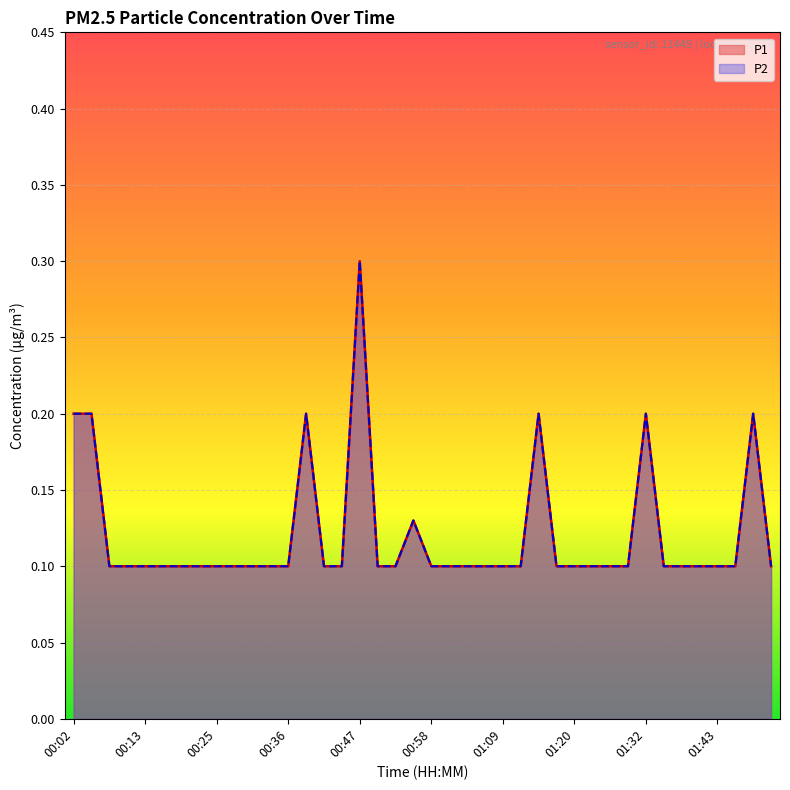

What is the value of the P1 point at the 9th from the left?

0.1